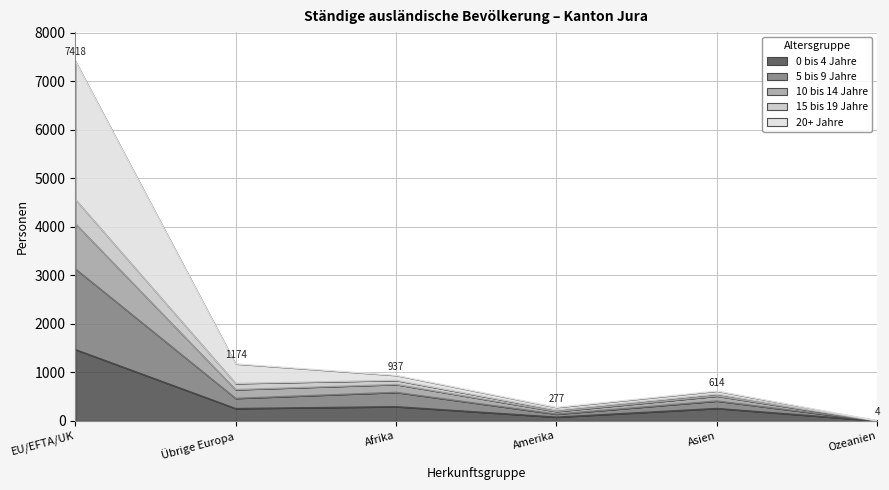

At which category does the chart reach its minimum across all series?

Ozeanien